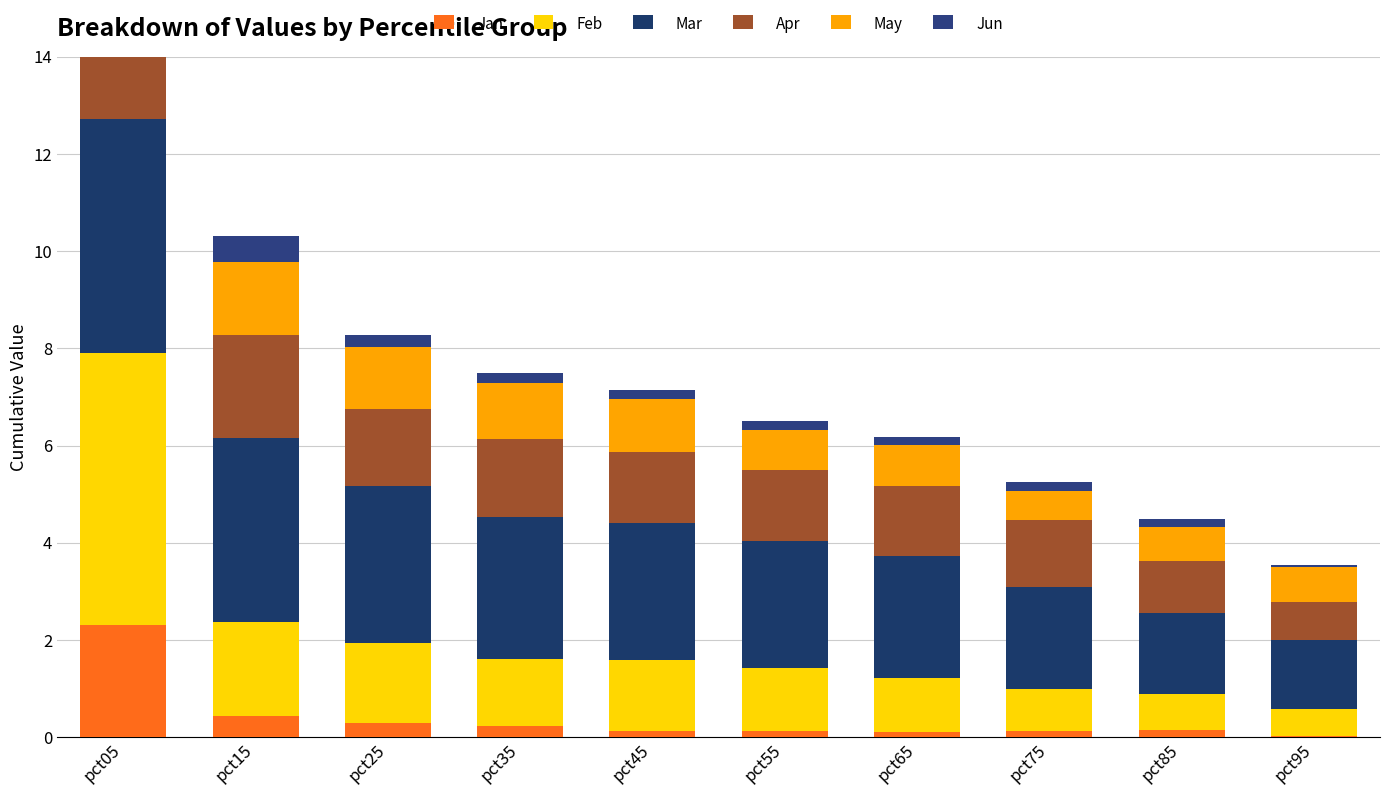

Between pct55 and pct75, which series saw the biggest shift?

Mar